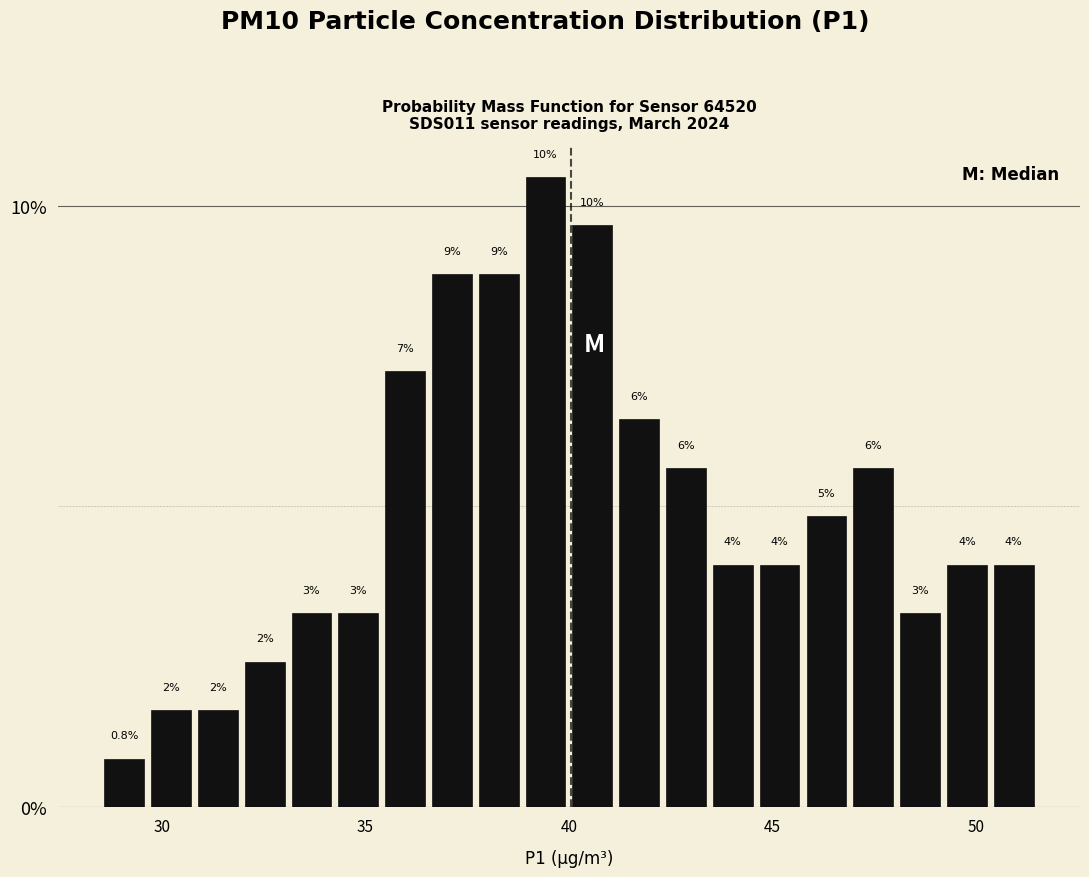

Around what value on the x-axis is the tallest bar? Give the approximate position of its centre, as read against the axis.

39.5